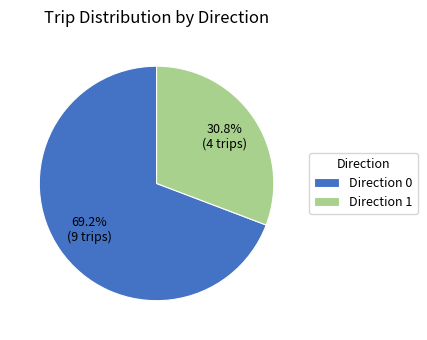

What is the ratio of the value at Direction 0 to the value at Direction 1?

2.2